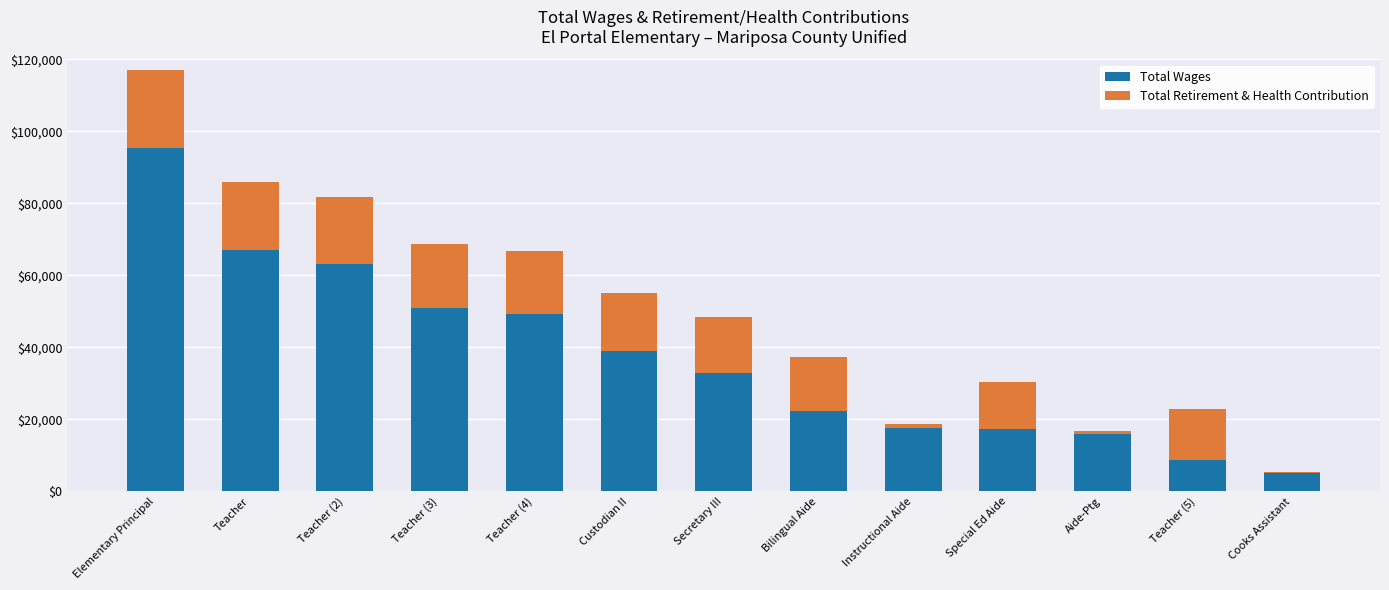

At which category is the sum across all series the highest?

Elementary Principal